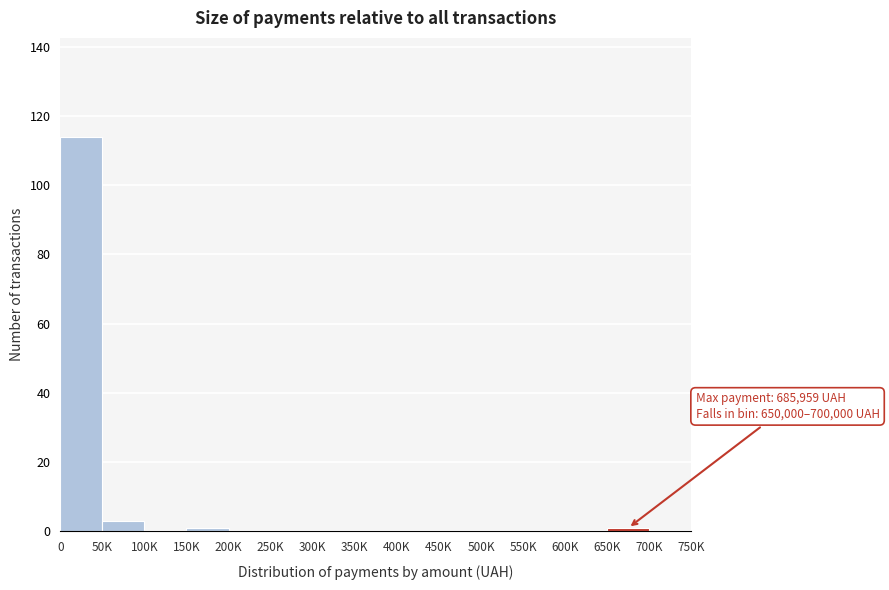

Reading left to right, list all the values displayed in this chart.

0=114	50K=3	100K=0	150K=1	200K=0	250K=0	300K=0	350K=0	400K=0	450K=0	500K=0	550K=0	600K=0	650K=1	700K=0